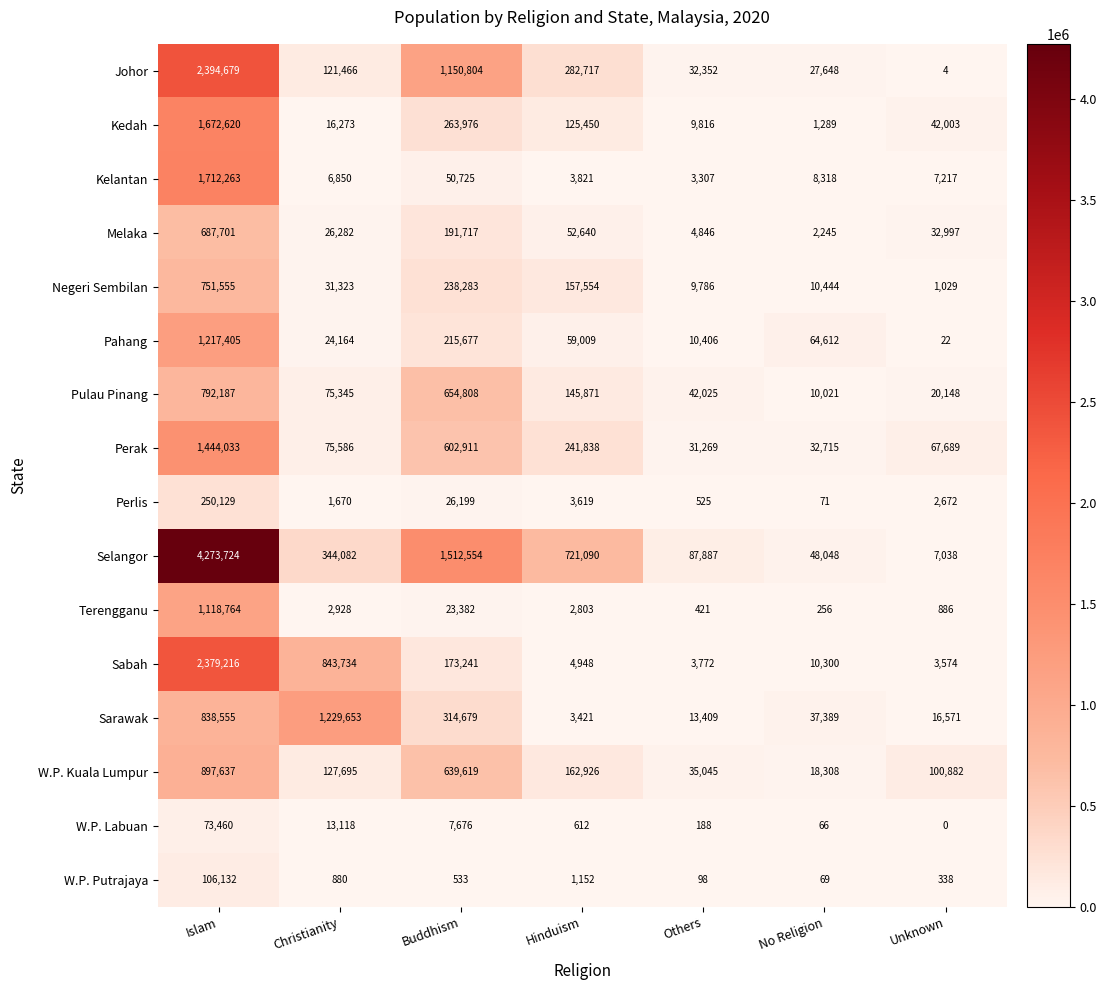

True or false: Pahang has a value of 24164 at Christianity.

True